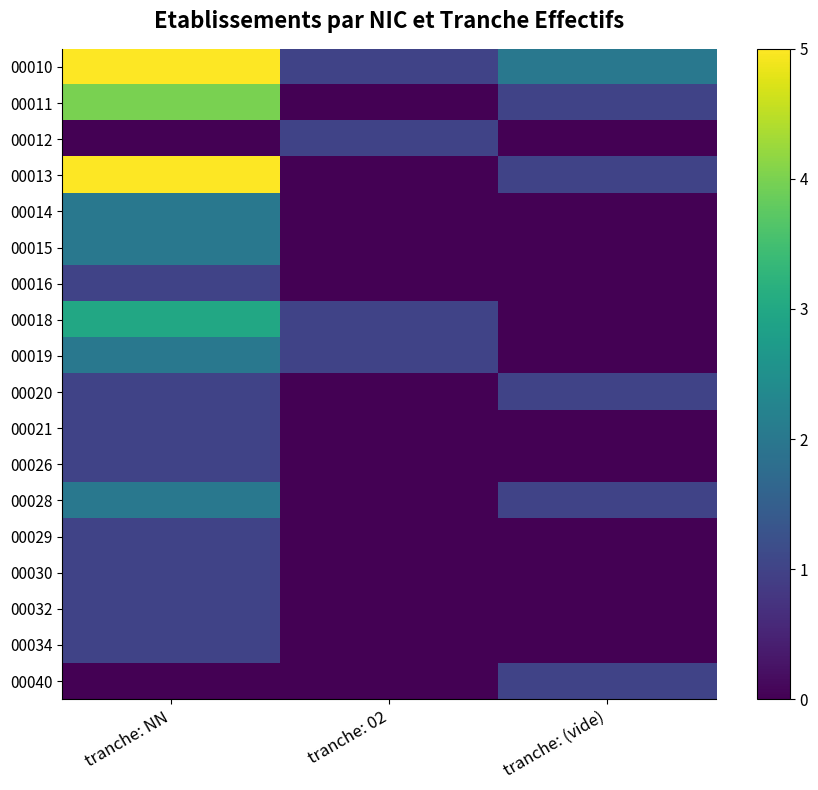

At tranche: (vide), list the series in order from smallest to largest.

00012, 00014, 00015, 00016, 00018, 00019, 00021, 00026, 00029, 00030, 00032, 00034, 00011, 00013, 00020, 00028, 00040, 00010